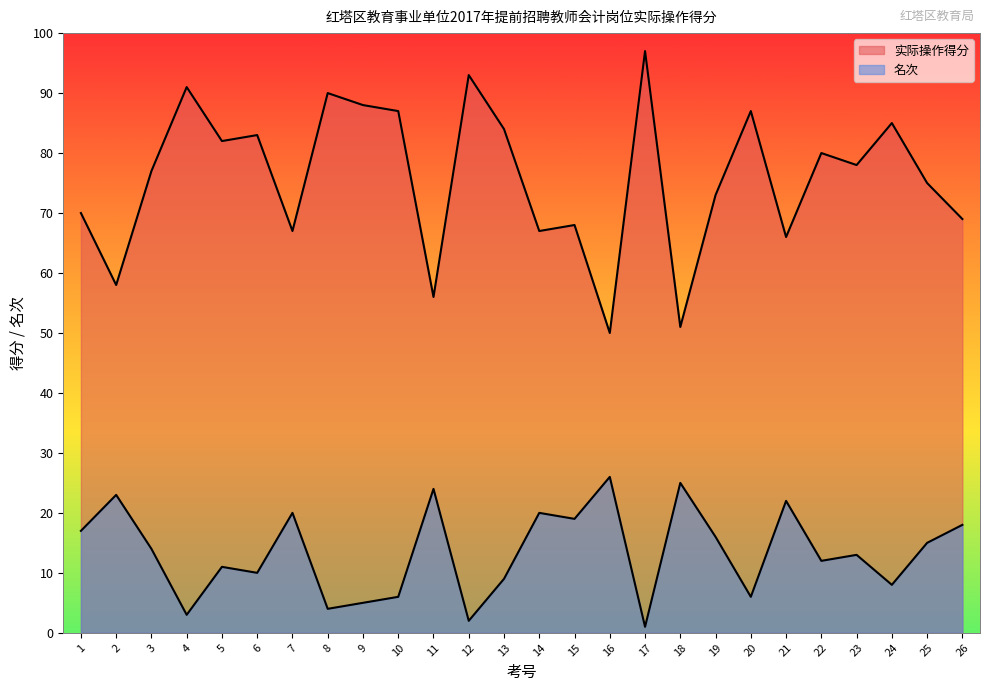

At which category is the sum across all series the highest?

17